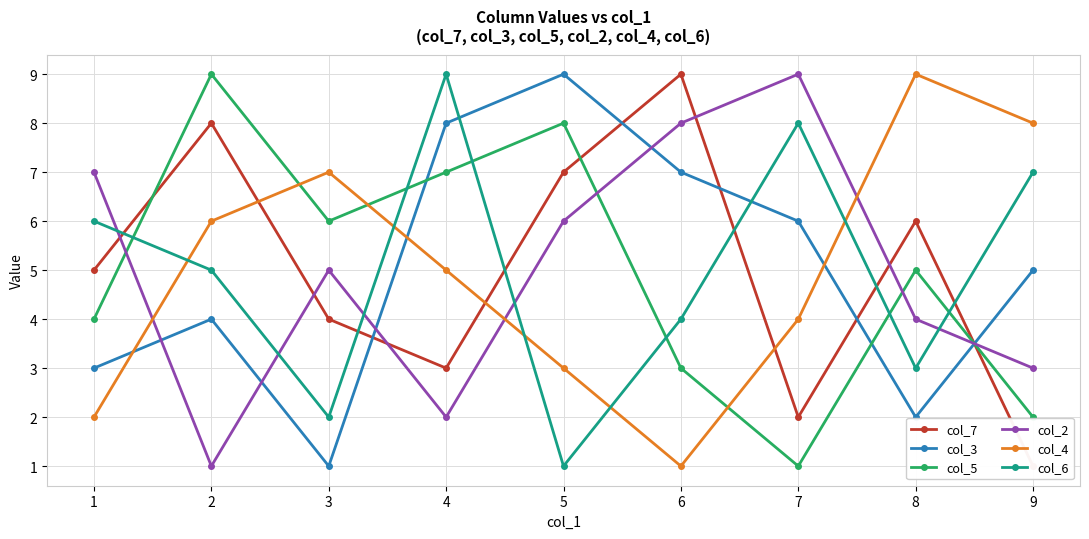

Which series ends up on top after the final intersection of col_5 and col_4?

col_4